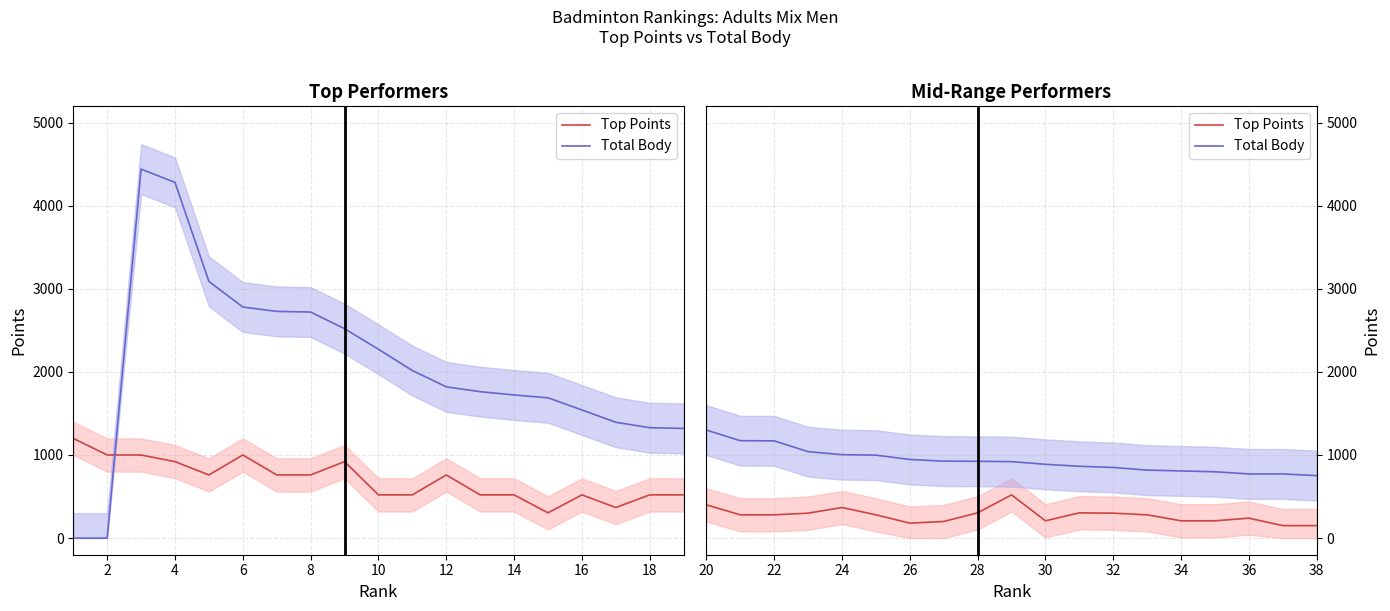

Is this an area chart (filled region under the line)?

No